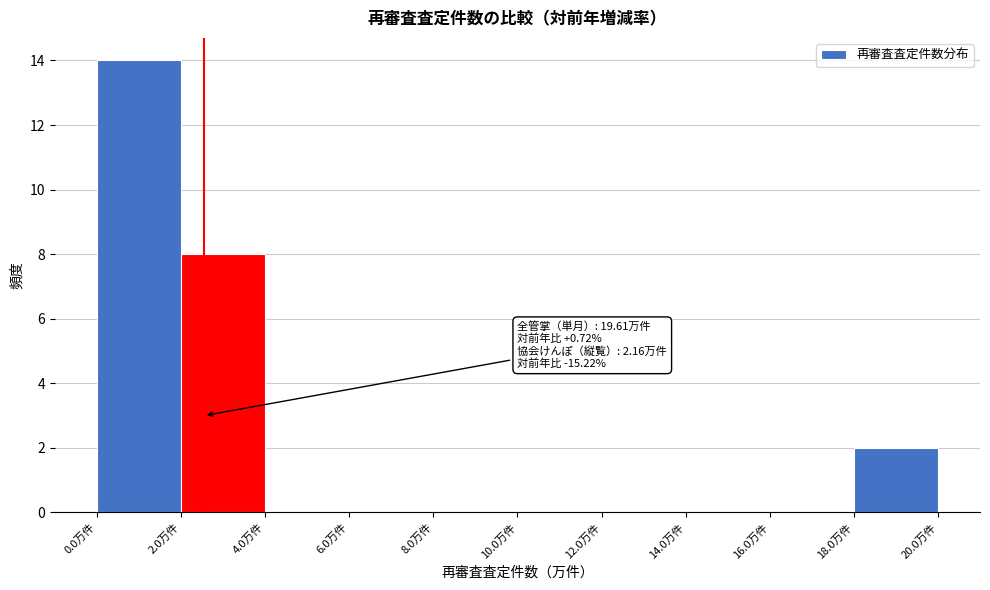

Which range on the x-axis has the tallest bar?

0 to 2